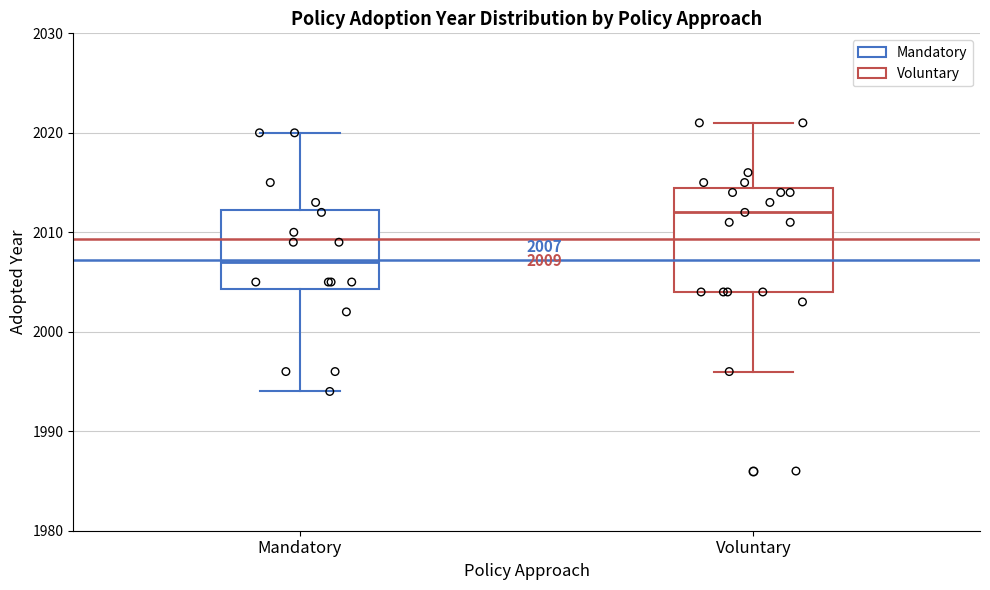

Comparing the boxes themselves (not the whiskers), which one is the tallest?

Voluntary